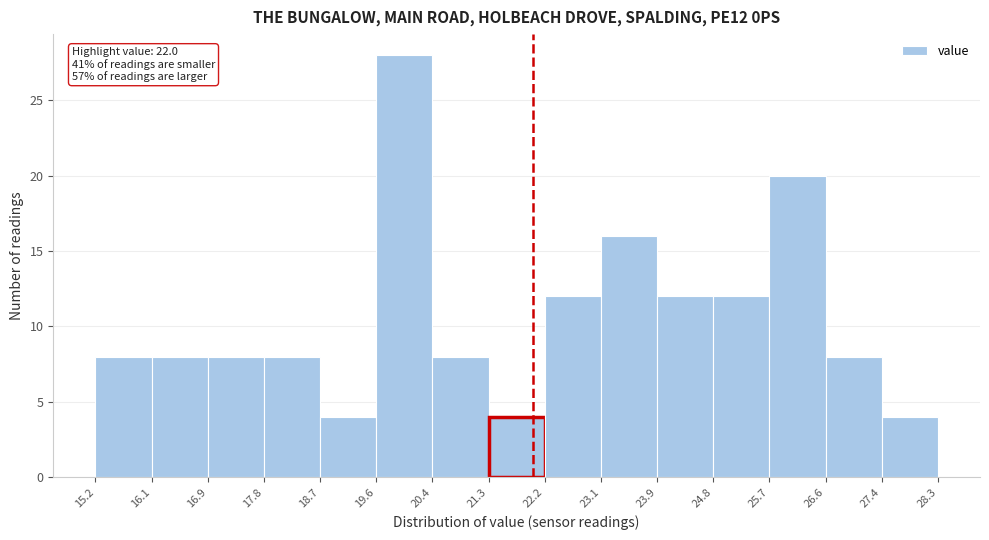

Which range on the x-axis has the tallest bar?

19.6 to 20.4